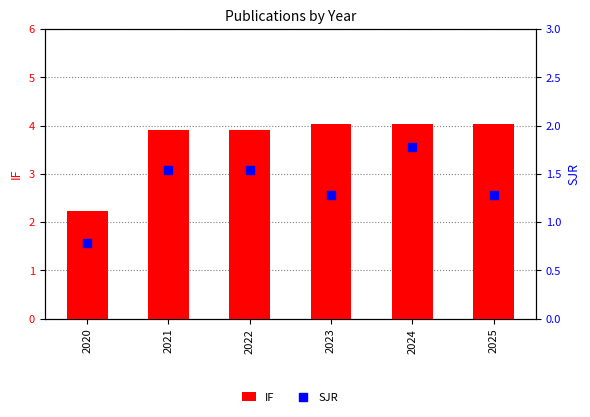

Which series has the largest total across all categories?

IF